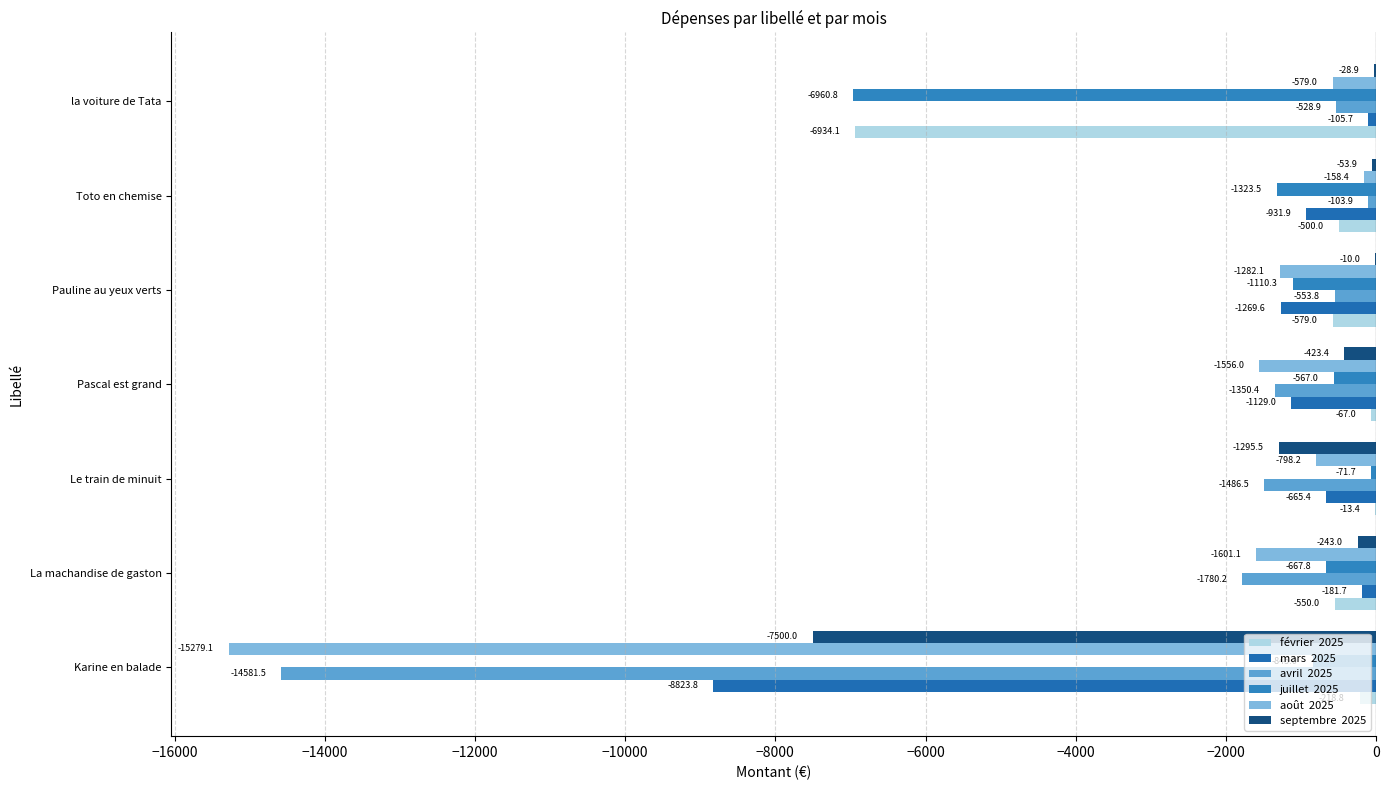

Reading right to left, what are all the values shown in this chart?

février  2025: -6934.1	-500.0	-579.0	-67.0	-13.4	-550.0	-218.8
mars  2025: -105.7	-931.9	-1269.6	-1129.0	-665.4	-181.7	-8823.8
avril  2025: -528.9	-103.9	-553.8	-1350.4	-1486.5	-1780.2	-14581.5
juillet  2025: -6960.8	-1323.5	-1110.3	-567.0	-71.7	-667.8	-845.0
août  2025: -579.0	-158.4	-1282.1	-1556.0	-798.2	-1601.1	-15279.1
septembre  2025: -28.9	-53.9	-10.0	-423.4	-1295.5	-243.0	-7500.0